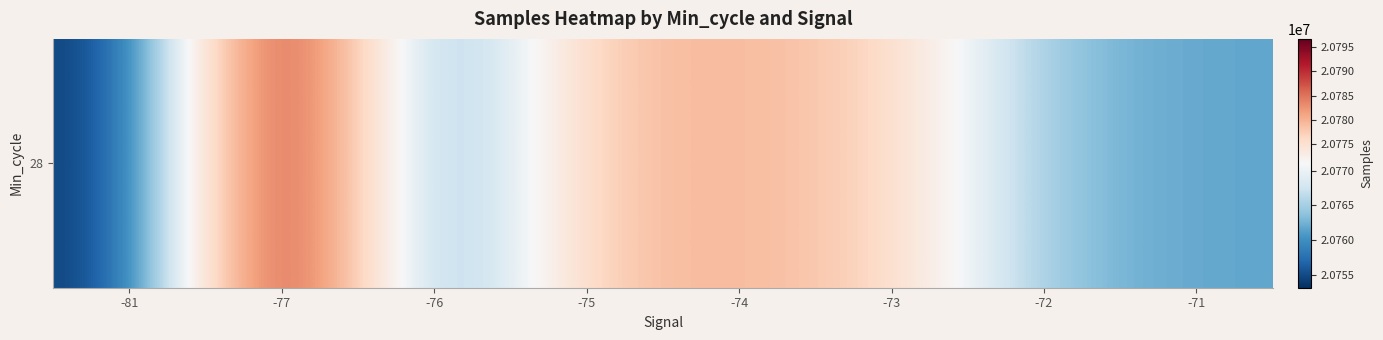

What is the ratio of the value at -71 to the value at -73?

1.0